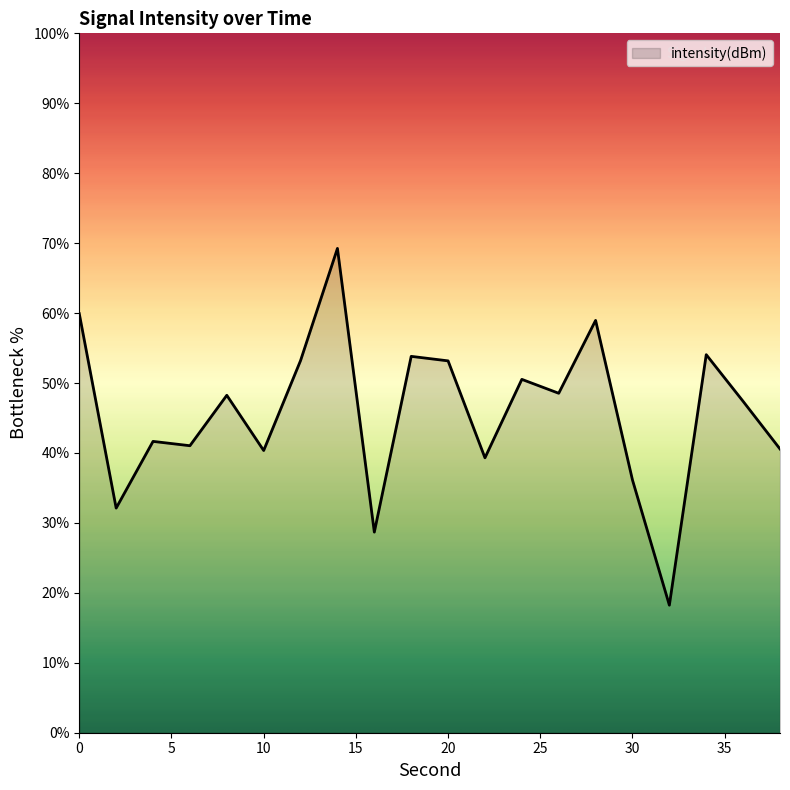

What is the greatest value displayed?

69.2